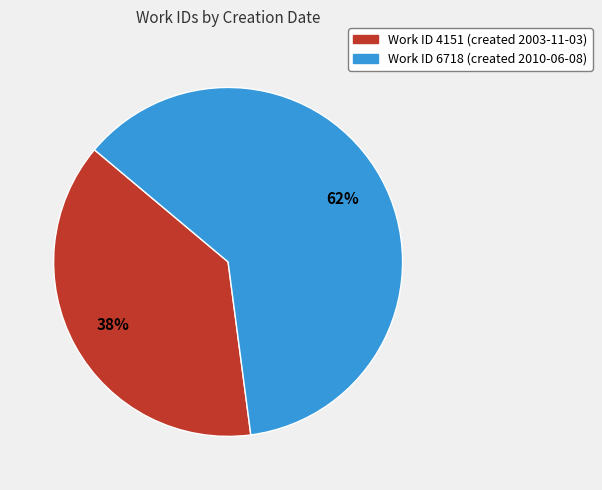

To the nearest percent, what is the difference between the largest and smallest slice percentages?

24%